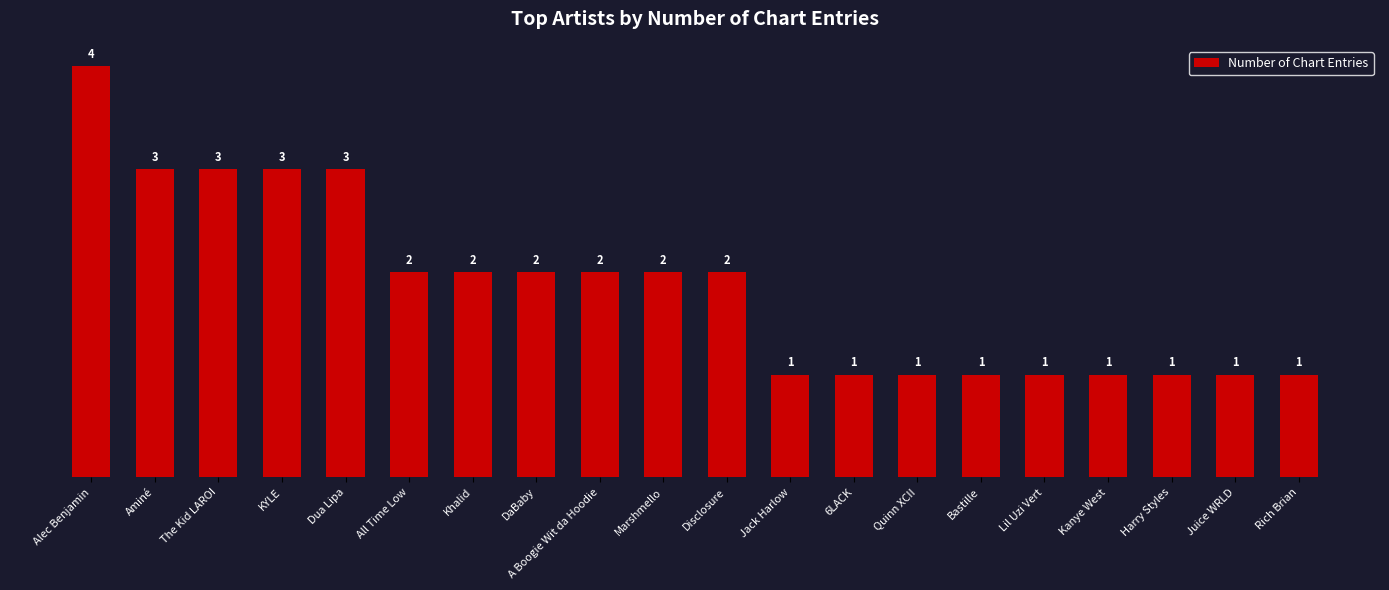

What is the maximum value shown in the chart?

4